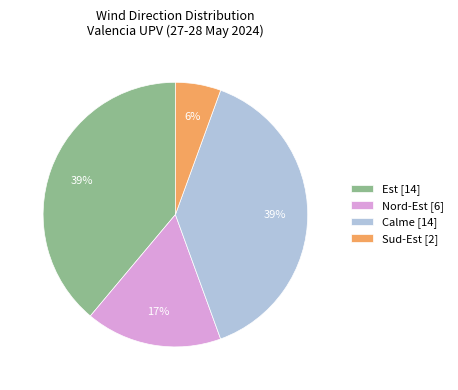

How many segments does this pie chart have?

4